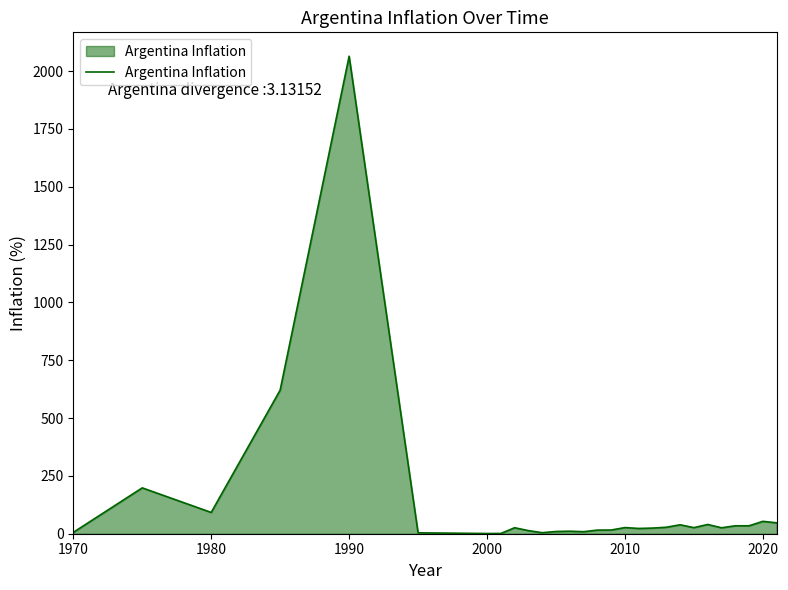

What is the difference between the maximum and minimum values?

2063.3